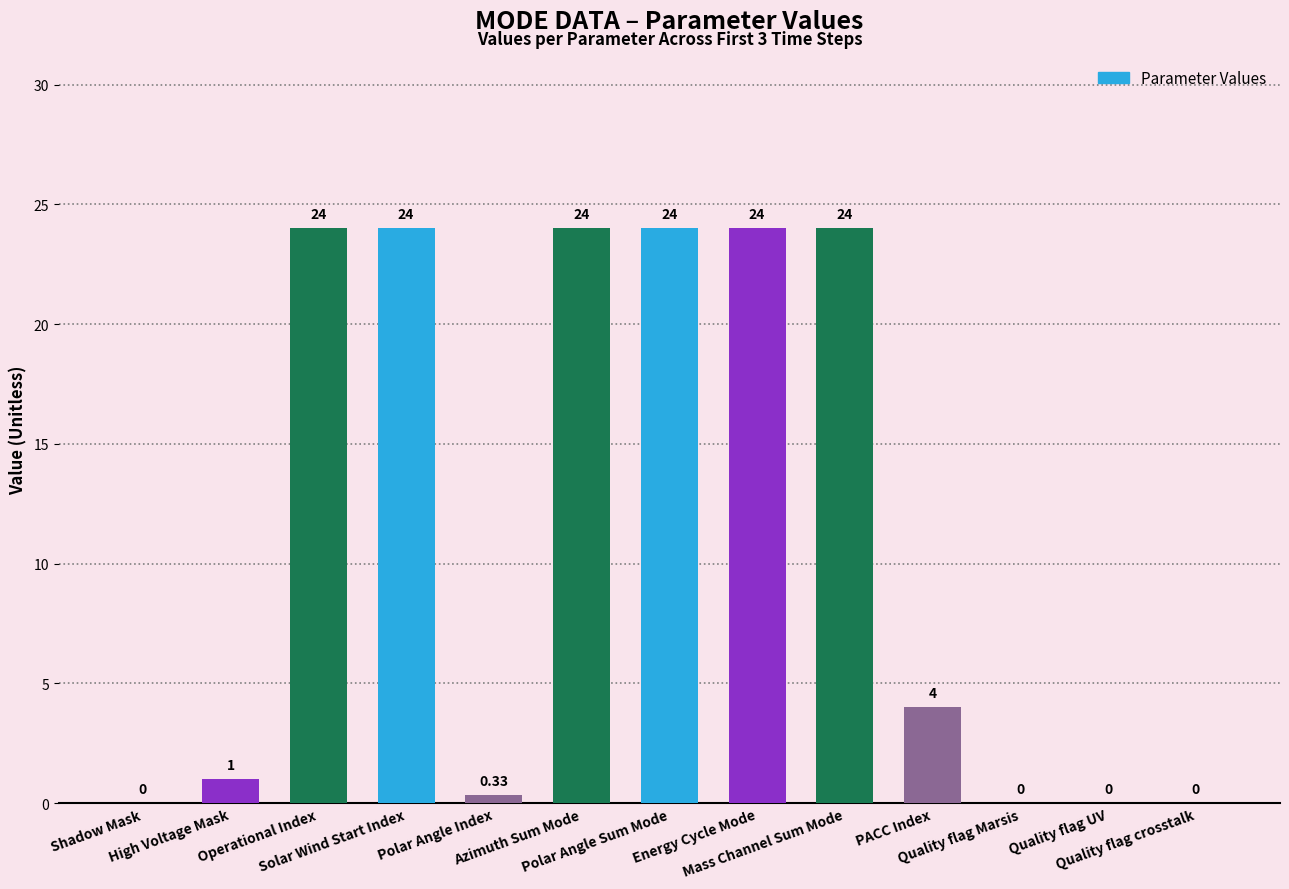

What is the change in value from Operational Index to Quality flag UV?

-24.0